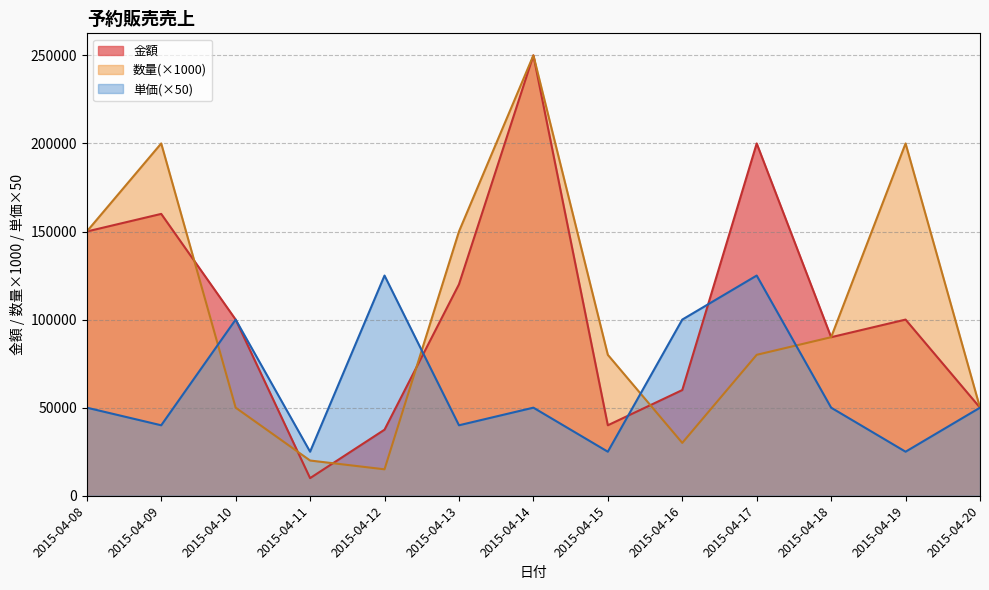

Does the chart display data point markers on the line(s)?

No